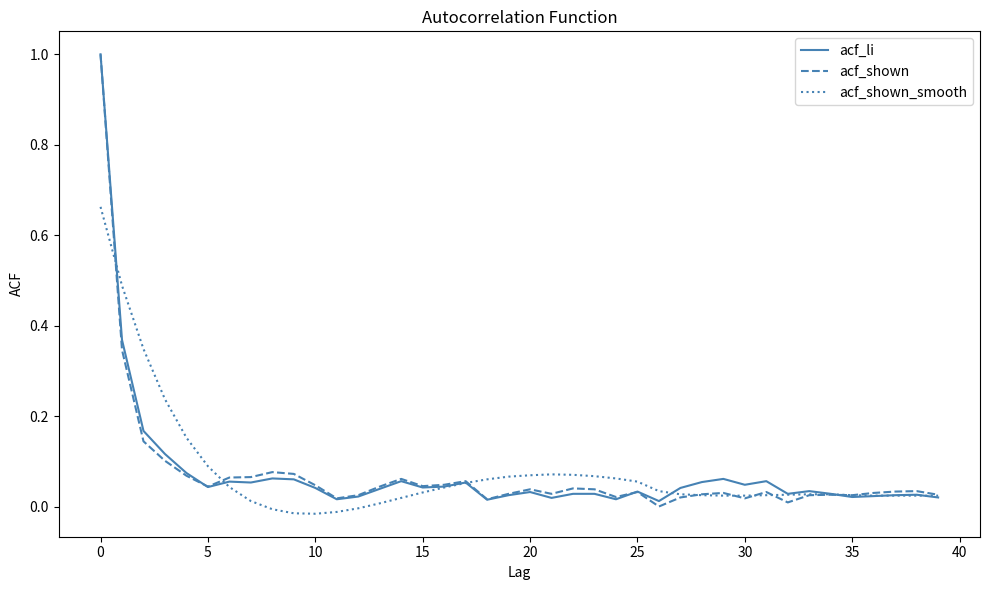

What is the maximum value shown in the chart?

1.0